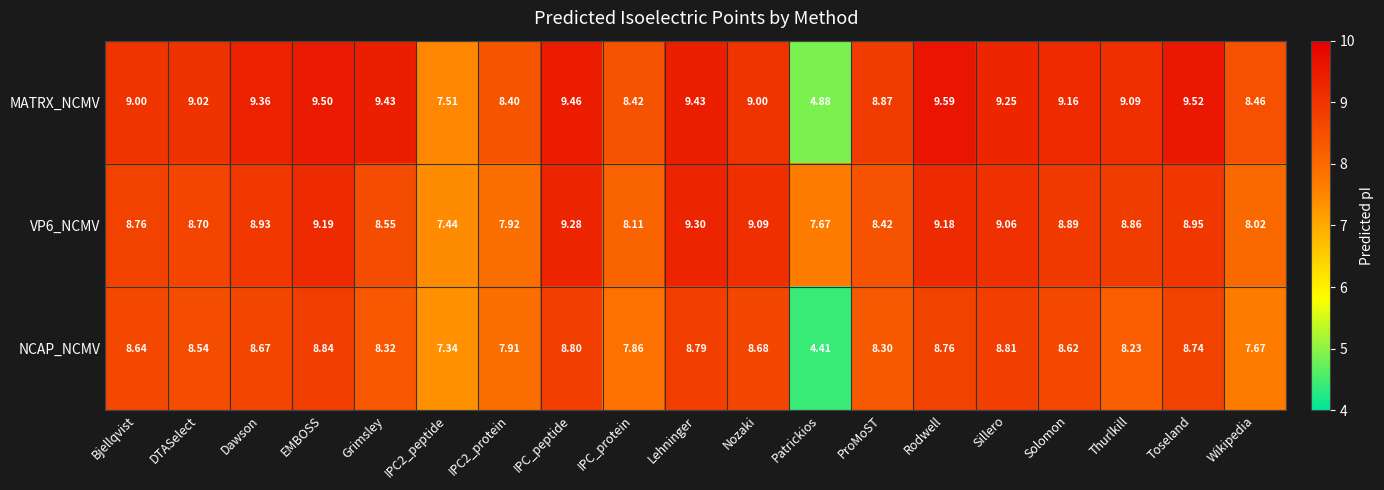

Which series has the widest spread of values?

MATRX_NCMV